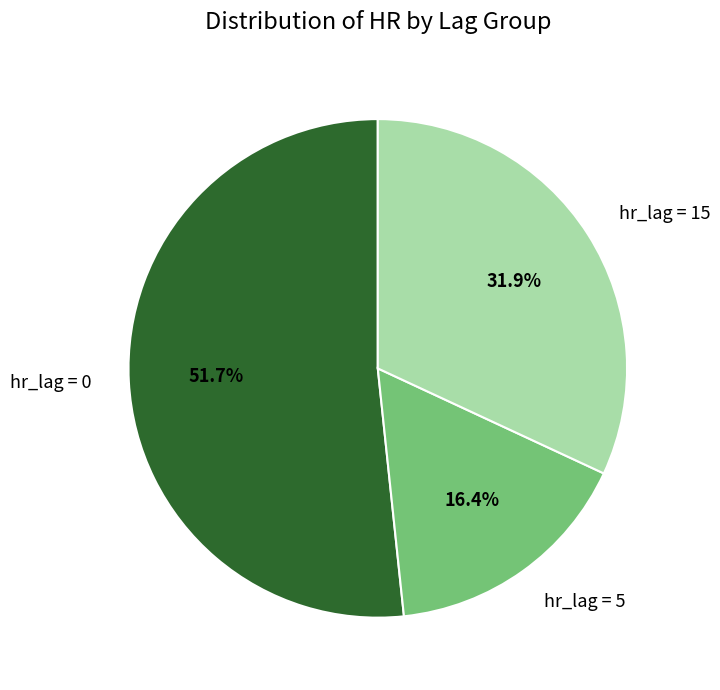

To the nearest percent, what portion does hr_lag = 15 represent?

32%